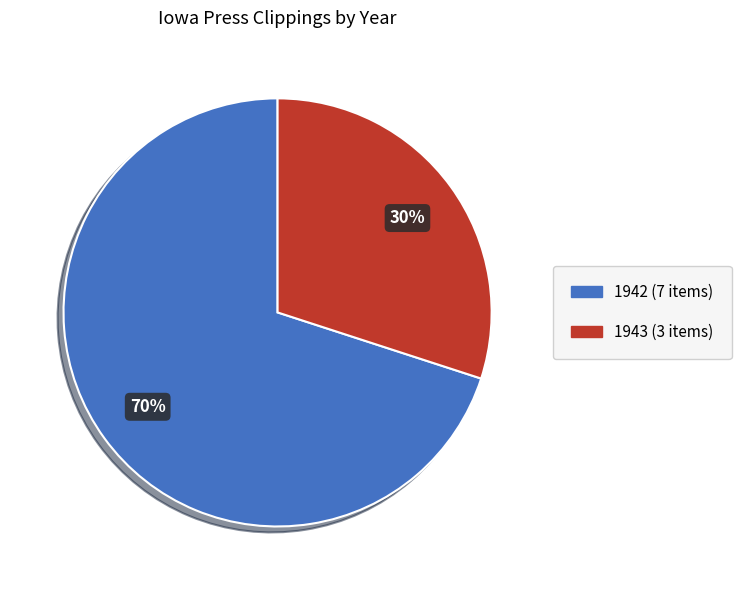

Is there any slice that represents more than half of the pie?

Yes